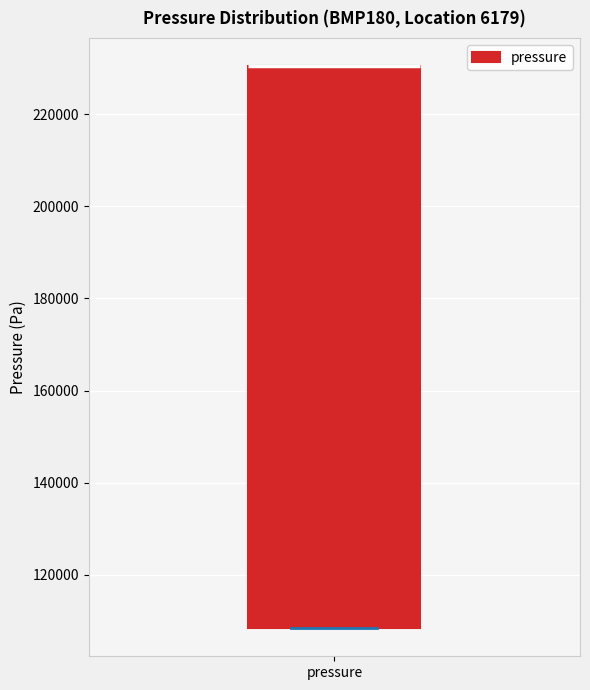

Transcribe this box plot: give where the median line is, the range the box spans, and where the two whiskers end, as read against the y-axis. The values are not printed on the chart, so give them approximately, as read against the axis.

median 230000 (drawn on the box's upper edge), box 108000 to 230000, whiskers 108000 to 230000